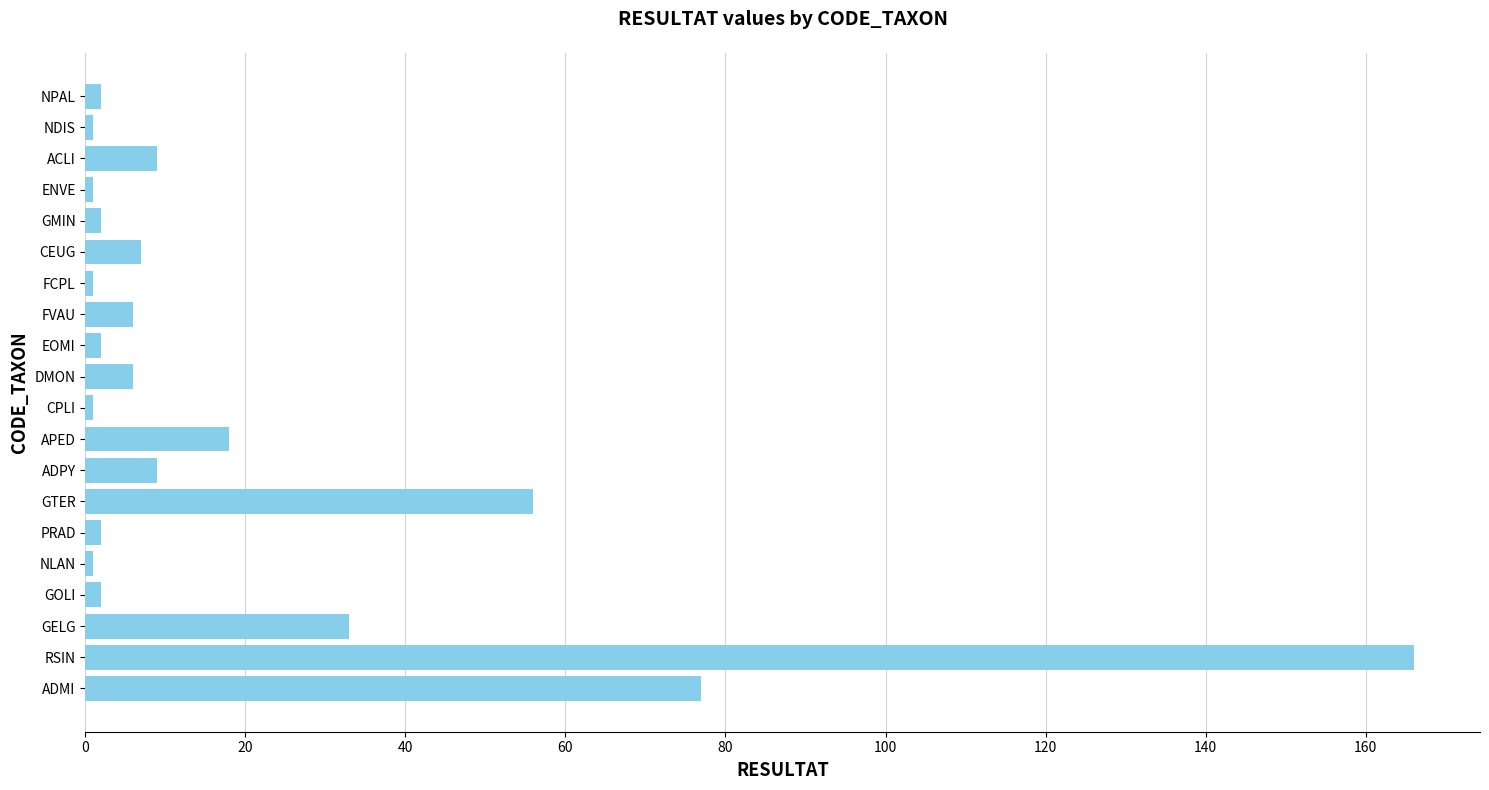

Reading bottom to top, transcribe all the data shown in this chart.

ADMI=77	RSIN=166	GELG=33	GOLI=2	NLAN=1	PRAD=2	GTER=56	ADPY=9	APED=18	CPLI=1	DMON=6	EOMI=2	FVAU=6	FCPL=1	CEUG=7	GMIN=2	ENVE=1	ACLI=9	NDIS=1	NPAL=2